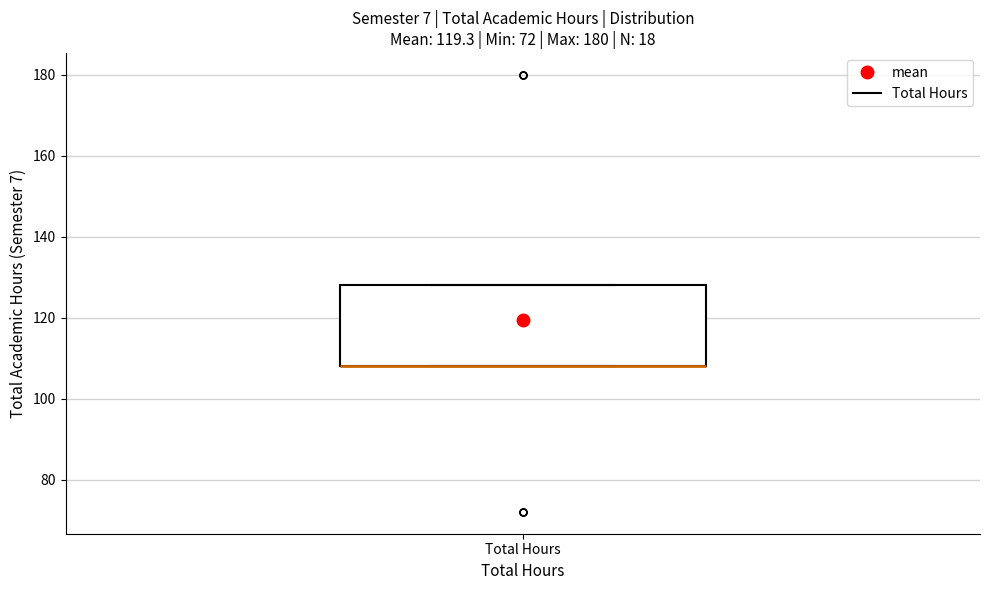

Transcribe this box plot: give where the median line is, the range the box spans, and where the two whiskers end, as read against the y-axis. The values are not printed on the chart, so give them approximately, as read against the axis.

median 108 (drawn on the box's lower edge), box 108 to 128, whiskers 108 to 128